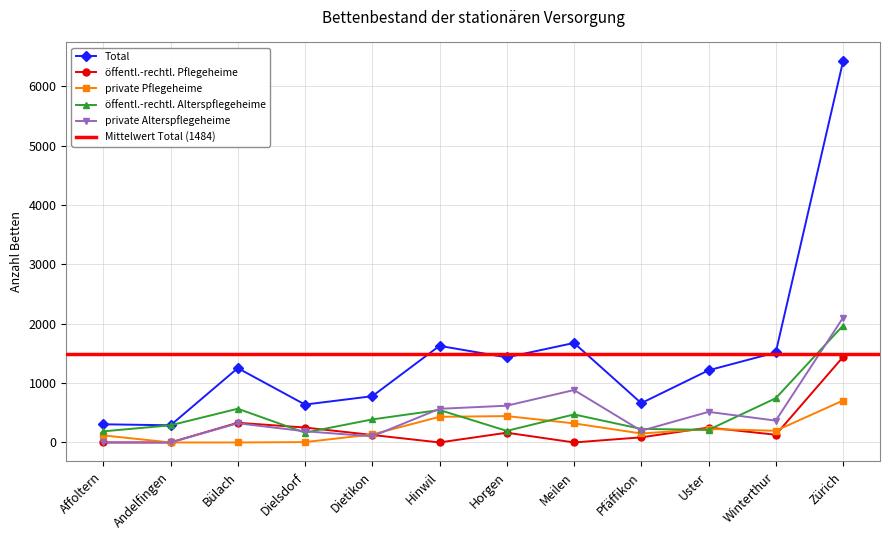

Reading left to right, transcribe all the data shown in this chart.

Total: 306	289	1252	638	779	1627	1433	1676	662	1215	1516	6417
öffentl.-rechtl. Pflegeheime: 0	0	332	251	126	0	164	0	86	251	130	1439
private Pflegeheime: 119	0	0	6	135	432	444	321	151	227	197	706
öffentl.-rechtl. Alterspflegeheime: 187	289	568	165	388	547	195	472	228	212	745	1968
private Alterspflegeheime: 0	0	323	188	103	567	619	883	197	515	368	2100